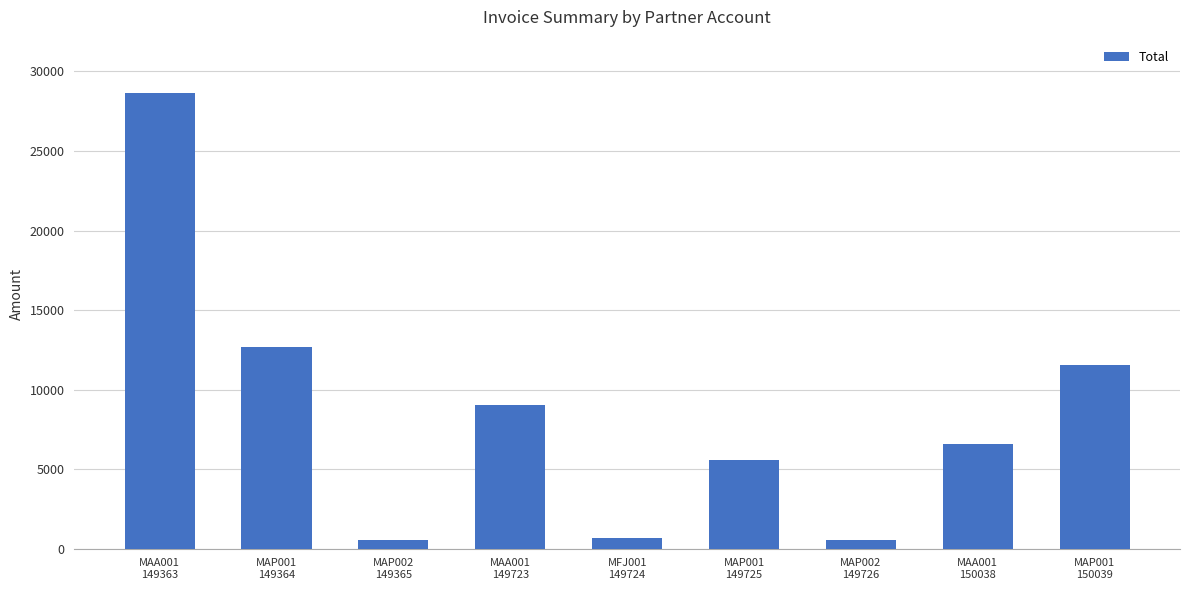

What position from the right is MAP002
149365?

7